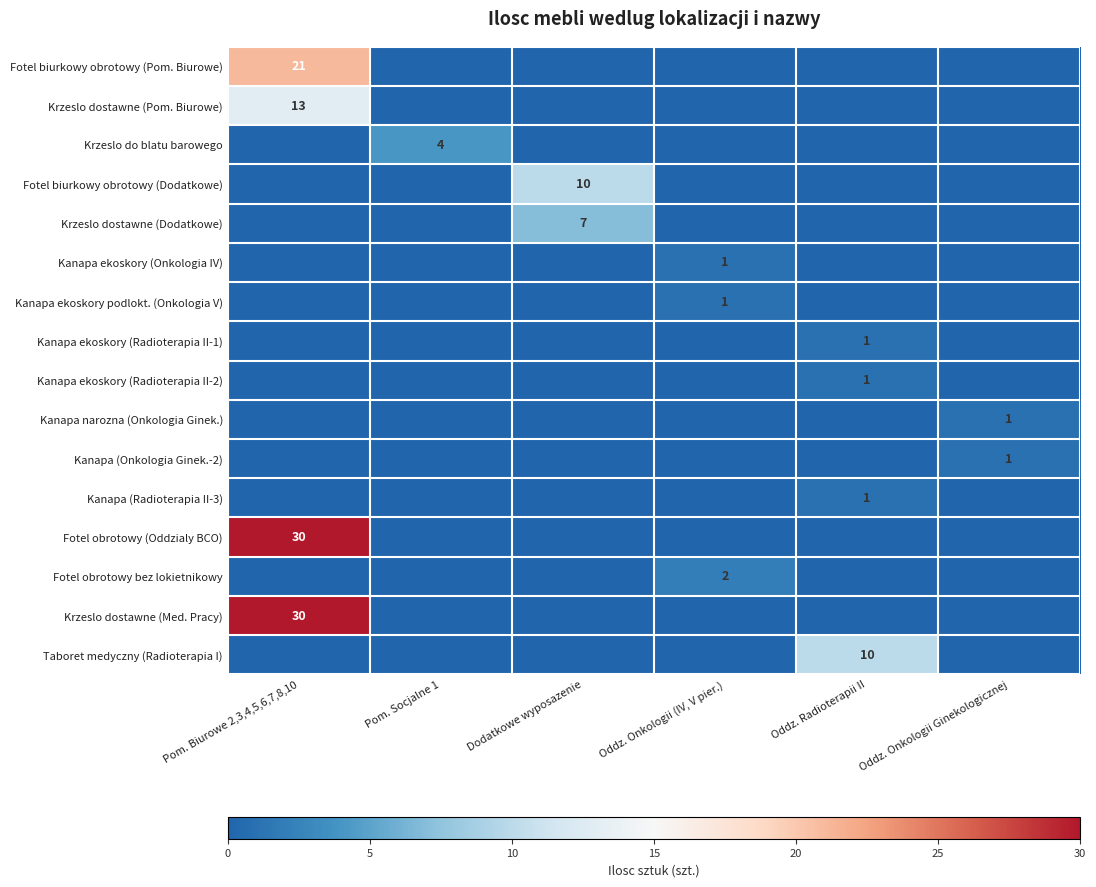

Count the number of data series in this chart.

16